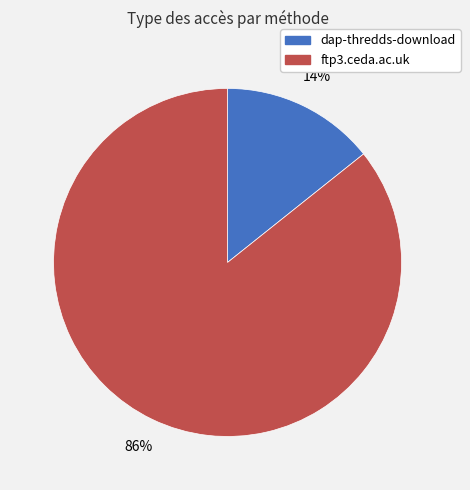

Rank the categories by value from lowest to highest.

dap-thredds-download, ftp3.ceda.ac.uk